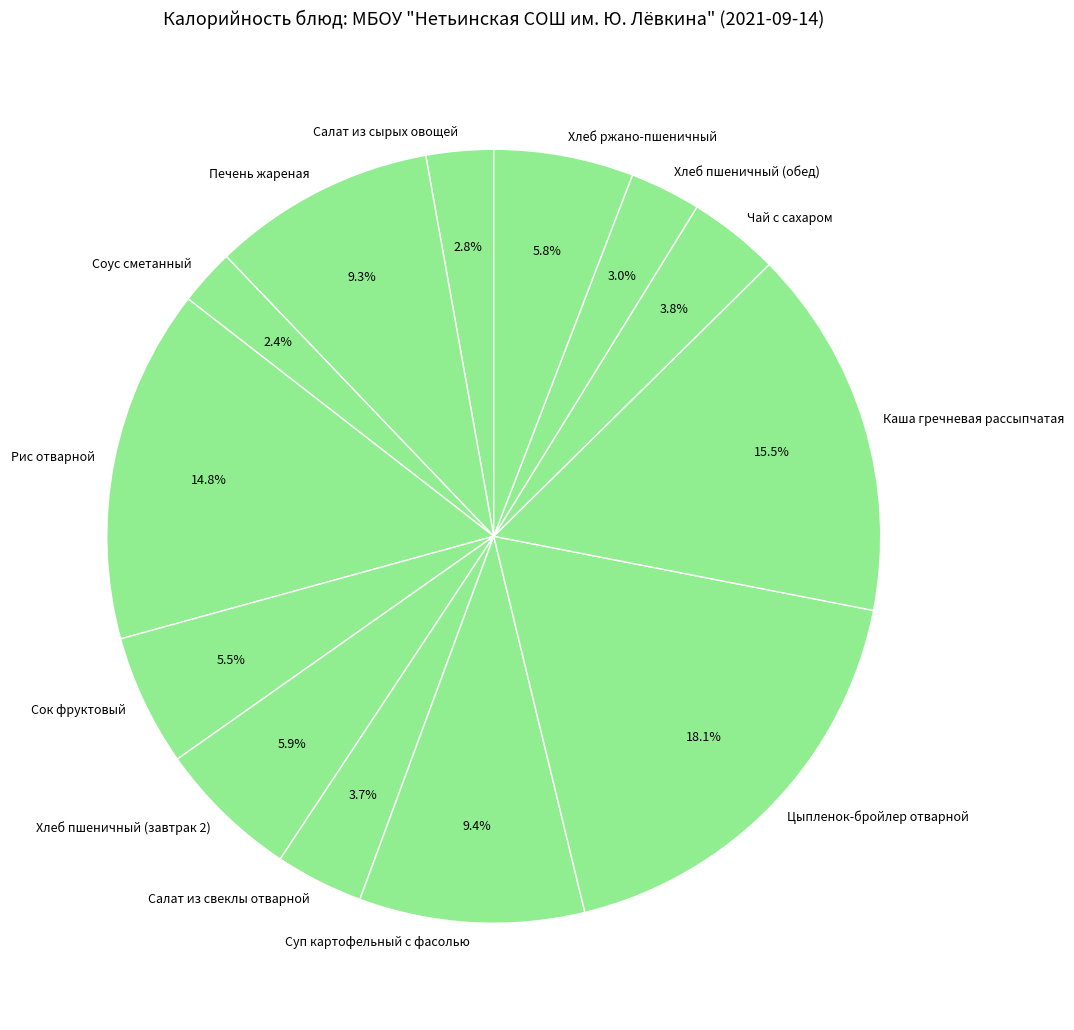

To the nearest percent, what is the combined percentage of Хлеб ржано-пшеничный and Цыпленок-бройлер отварной?

24%